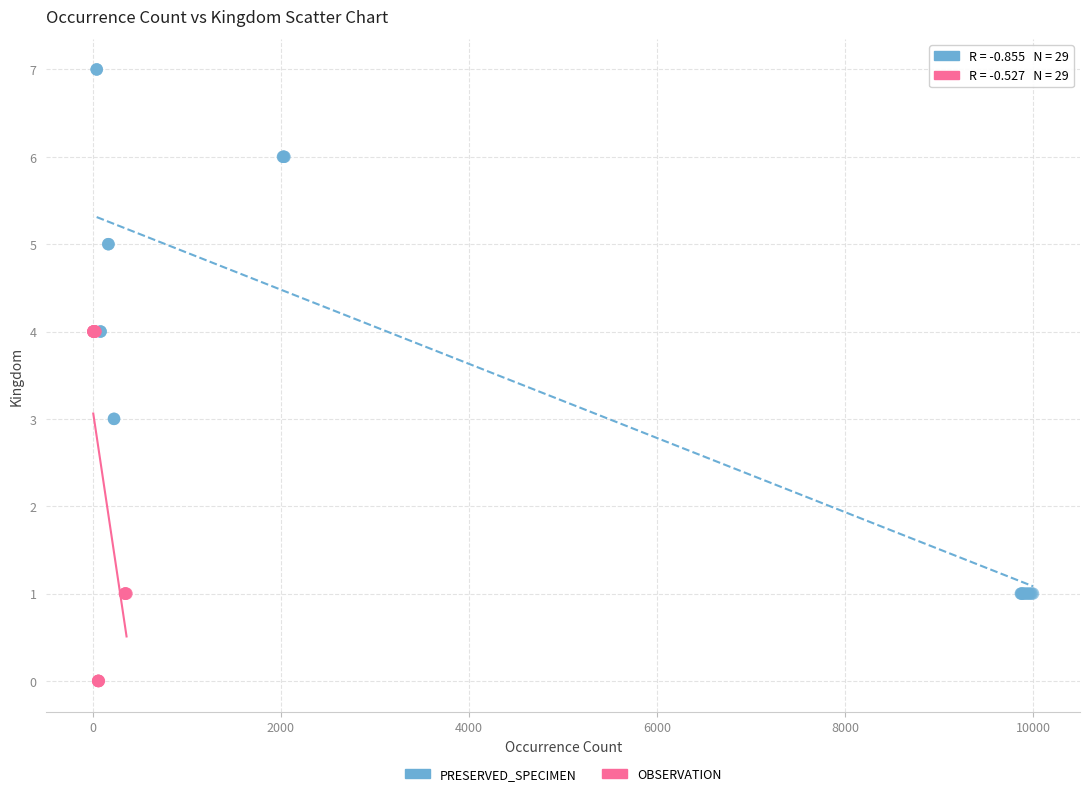

Which series has the widest spread of Y values?

PRESERVED_SPECIMEN